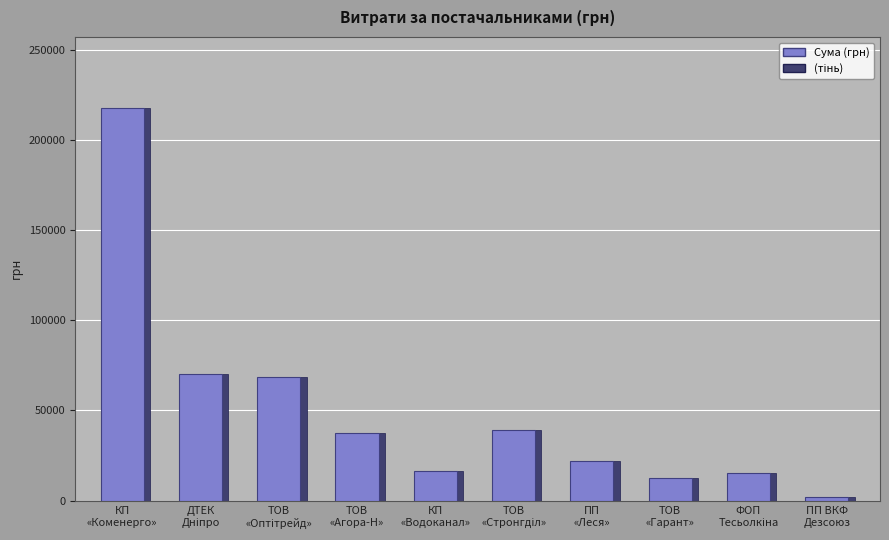

What is the approximate value at КП "Коменергосервіс"?

217917.7